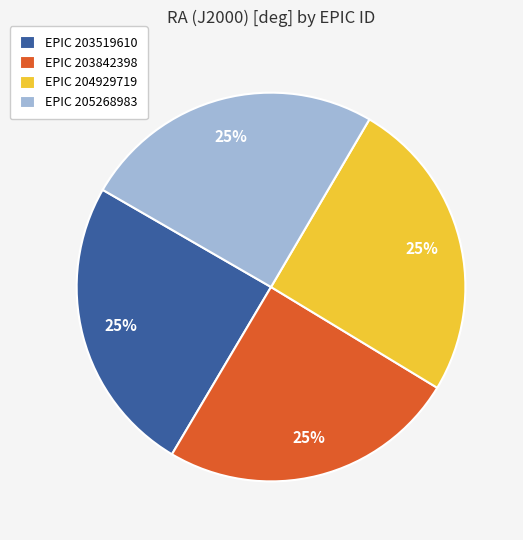

How many slices are in this pie chart?

4